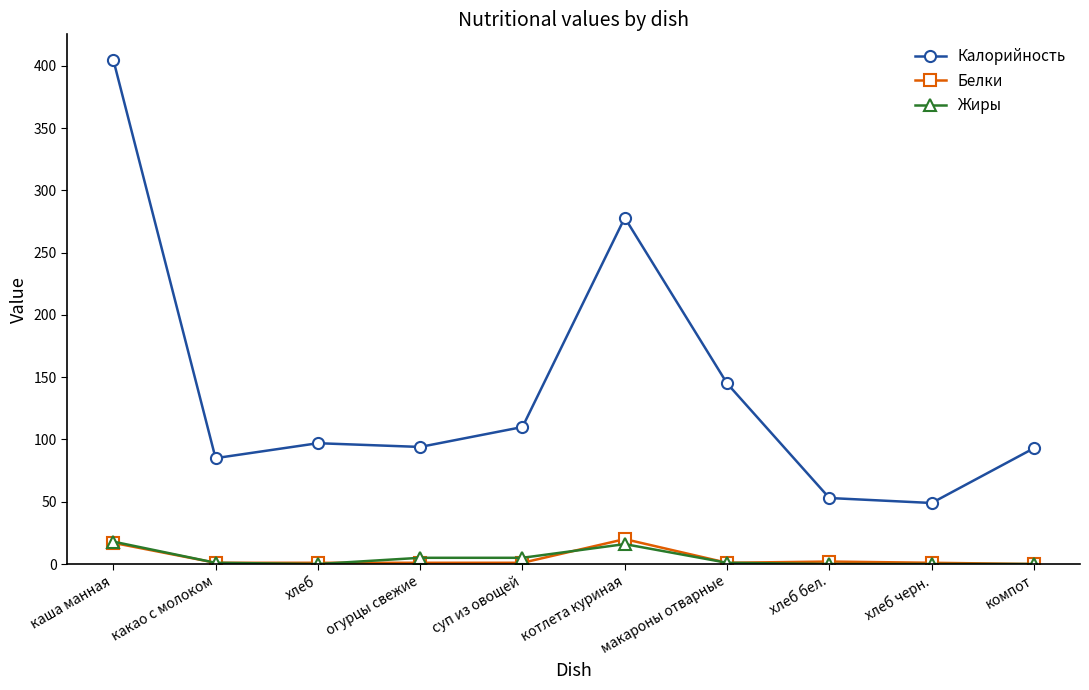

At which label is Калорийность closest to 227?

котлета куриная